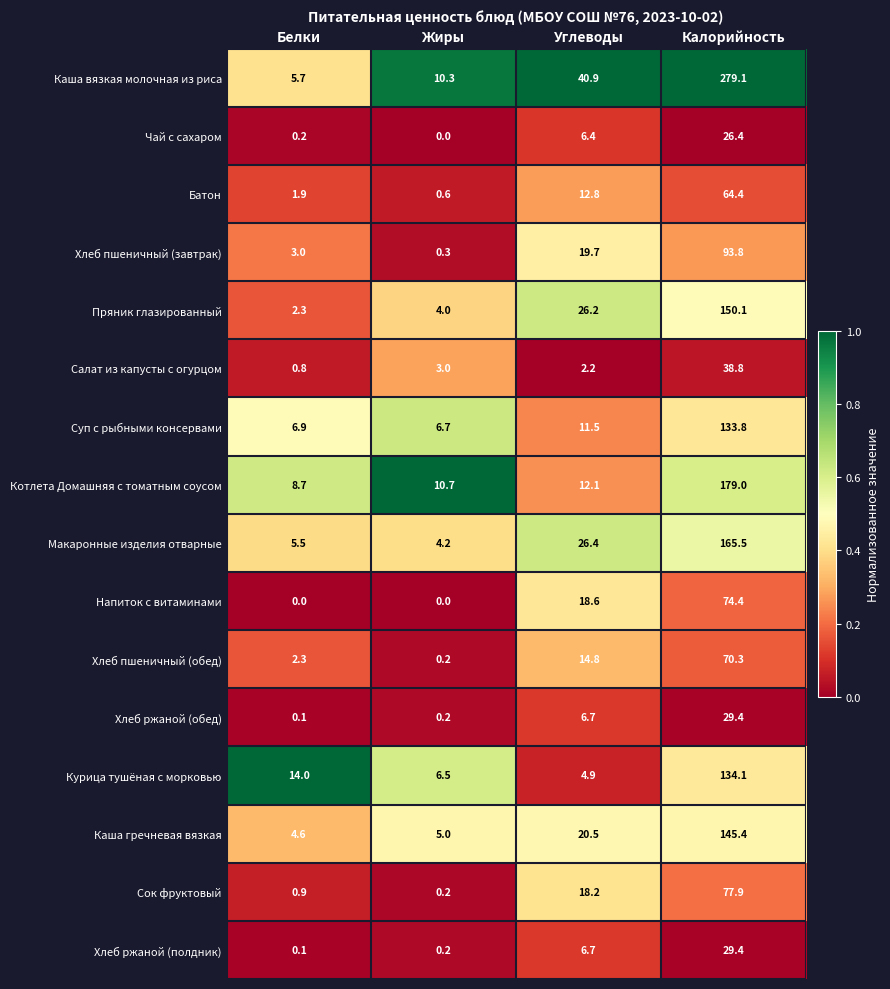

Where is Макаронные изделия отварные nearest to the value 84?

Углеводы